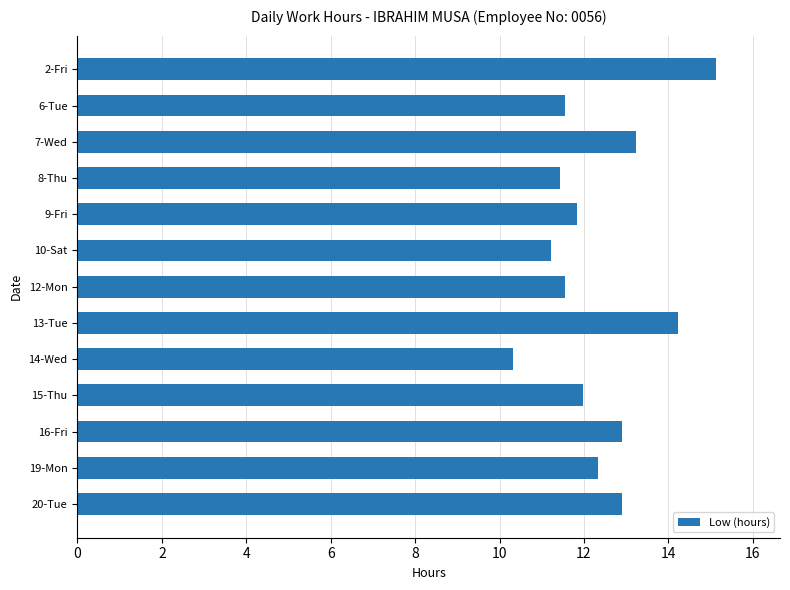

How many bars are there in total?

13